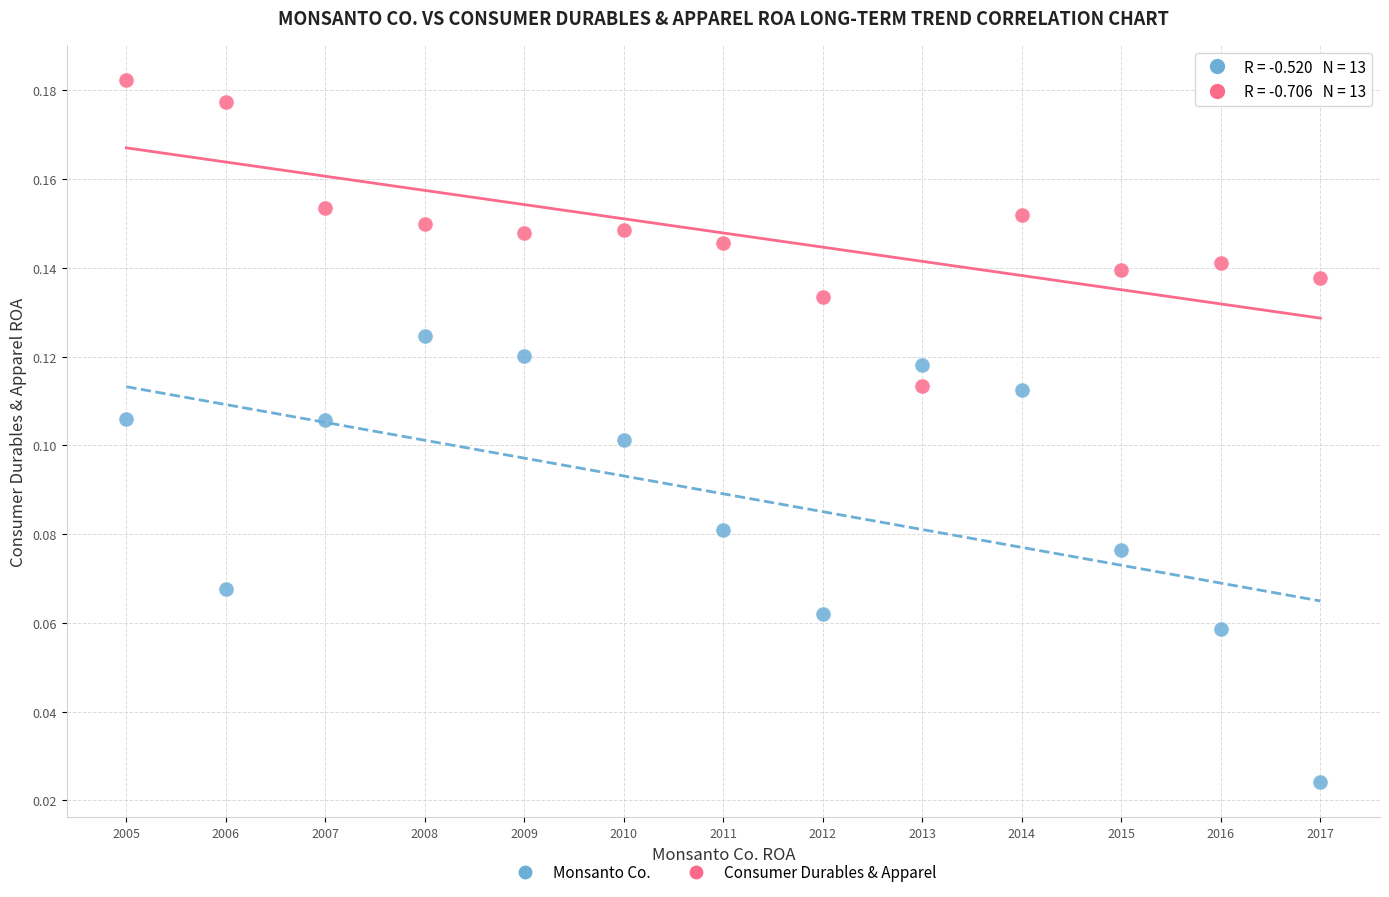

Which series reaches the minimum Y coordinate?

Monsanto Co.